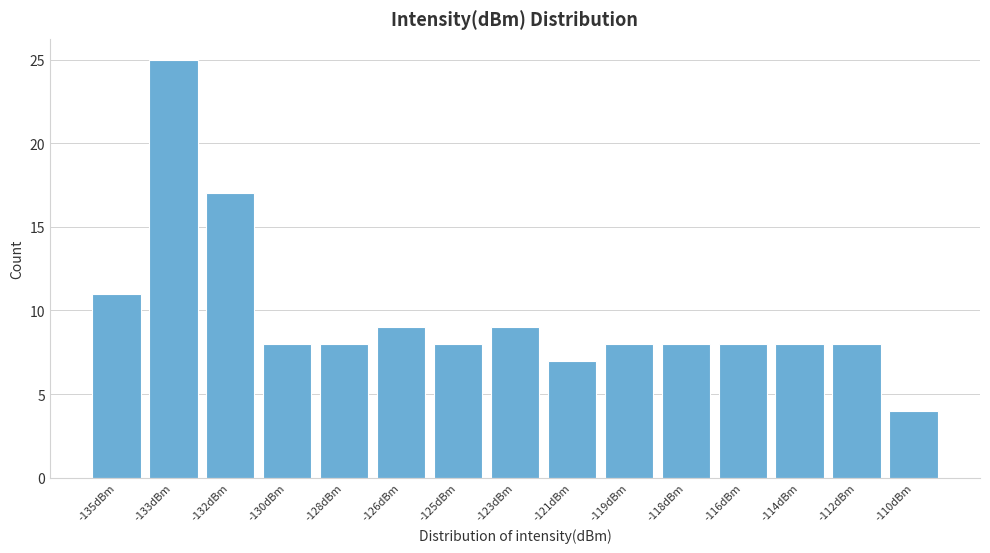

Reading left to right, what are all the values shown in this chart?

-135dBm=11	-133dBm=25	-132dBm=17	-130dBm=8	-128dBm=8	-126dBm=9	-125dBm=8	-123dBm=9	-121dBm=7	-119dBm=8	-118dBm=8	-116dBm=8	-114dBm=8	-112dBm=8	-110dBm=4